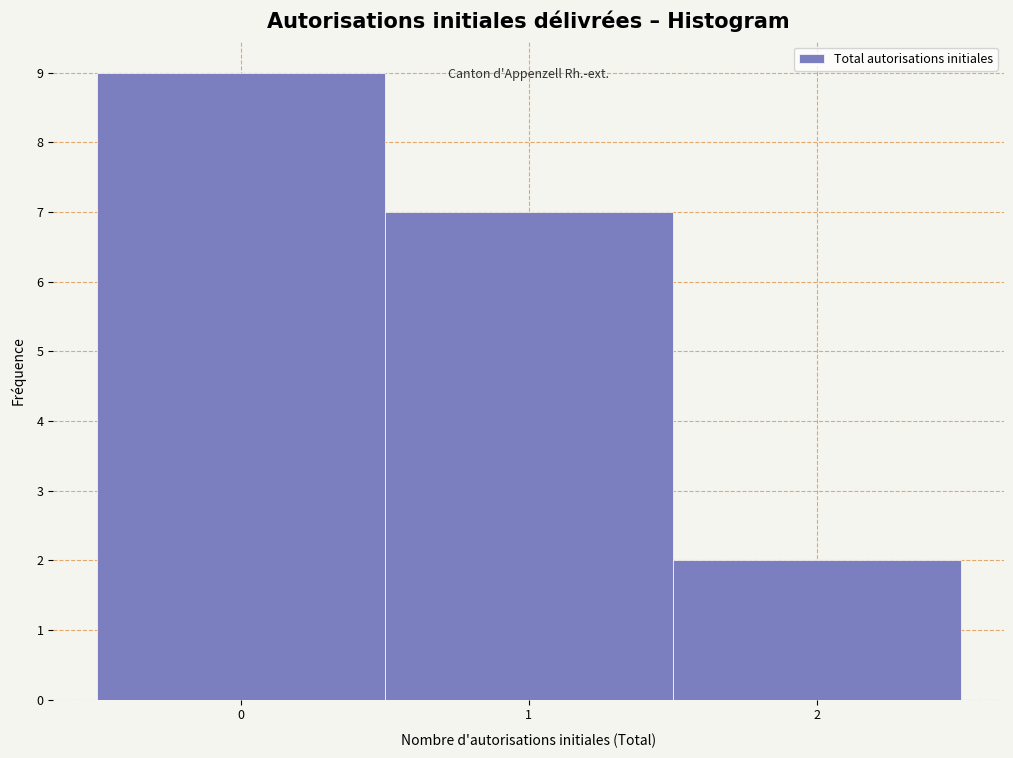

What is the height of the bar covering -0.5 to 0.5 on the x-axis? The values are not printed on the chart, so give them approximately, as read against the axis.

9